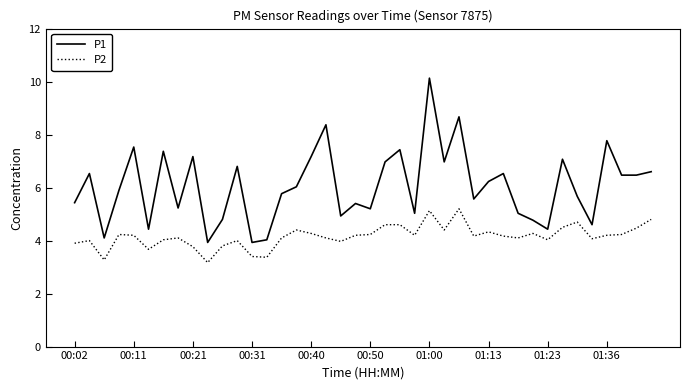

What is the greatest value displayed?

10.1